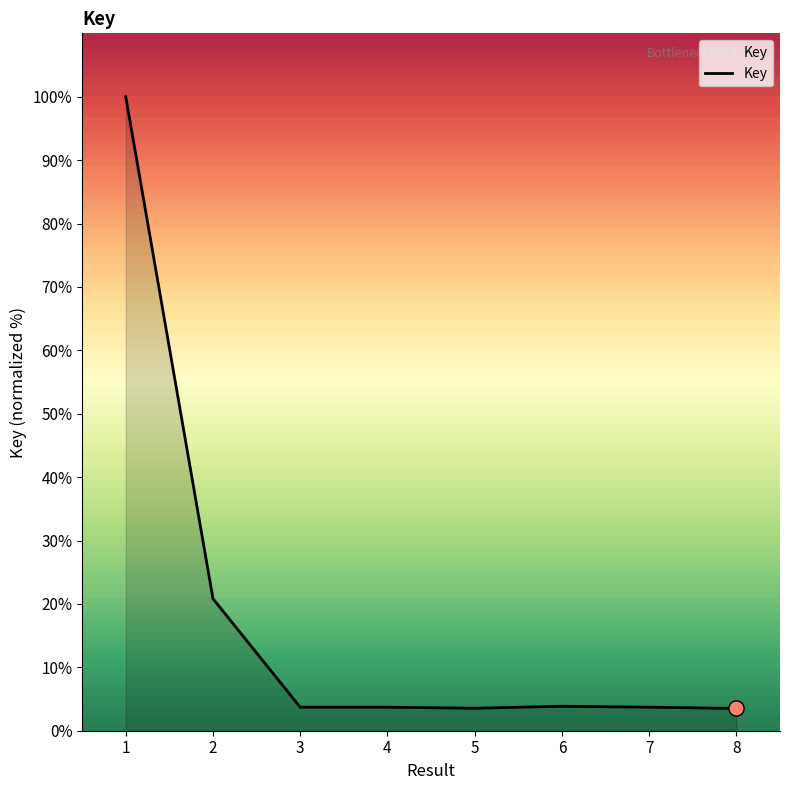

What is the ratio of the value at 6 to the value at 5?

1.1